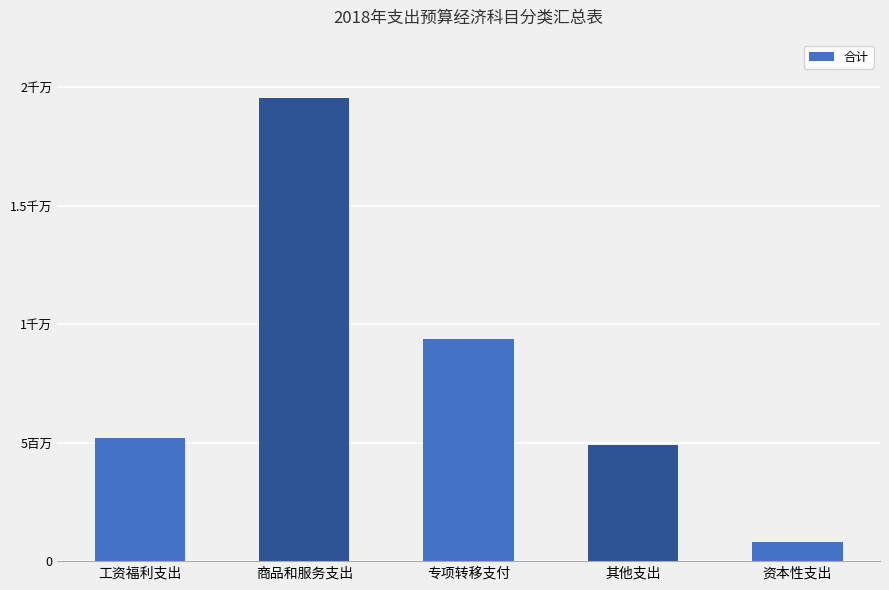

Reading right to left, list all the values displayed in this chart.

资本性支出=814332.8	其他支出=4900000.0	专项转移支付=9367475.0	商品和服务支出=19529299.1	工资福利支出=5176811.4